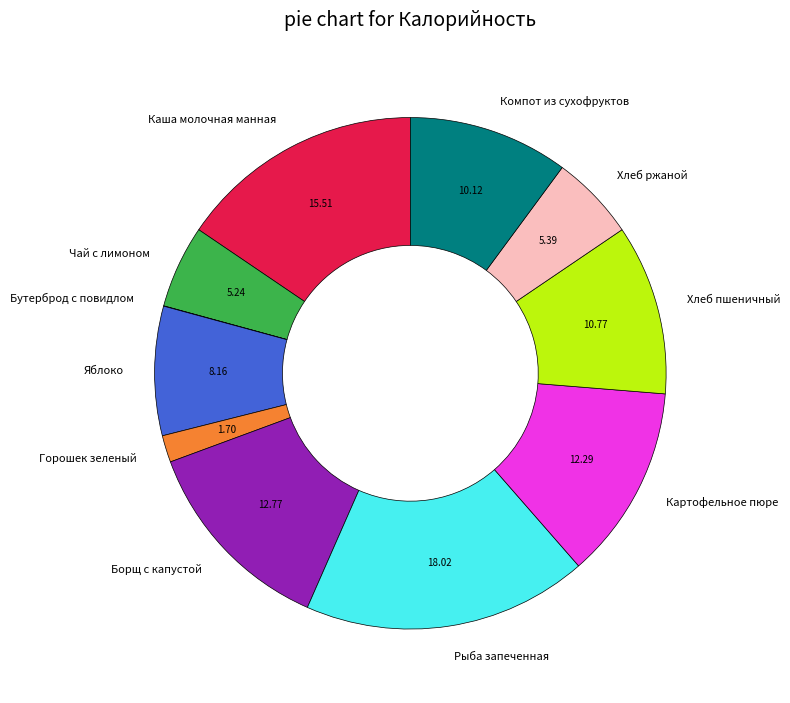

Does Чай с лимоном account for over 50% of the chart?

No